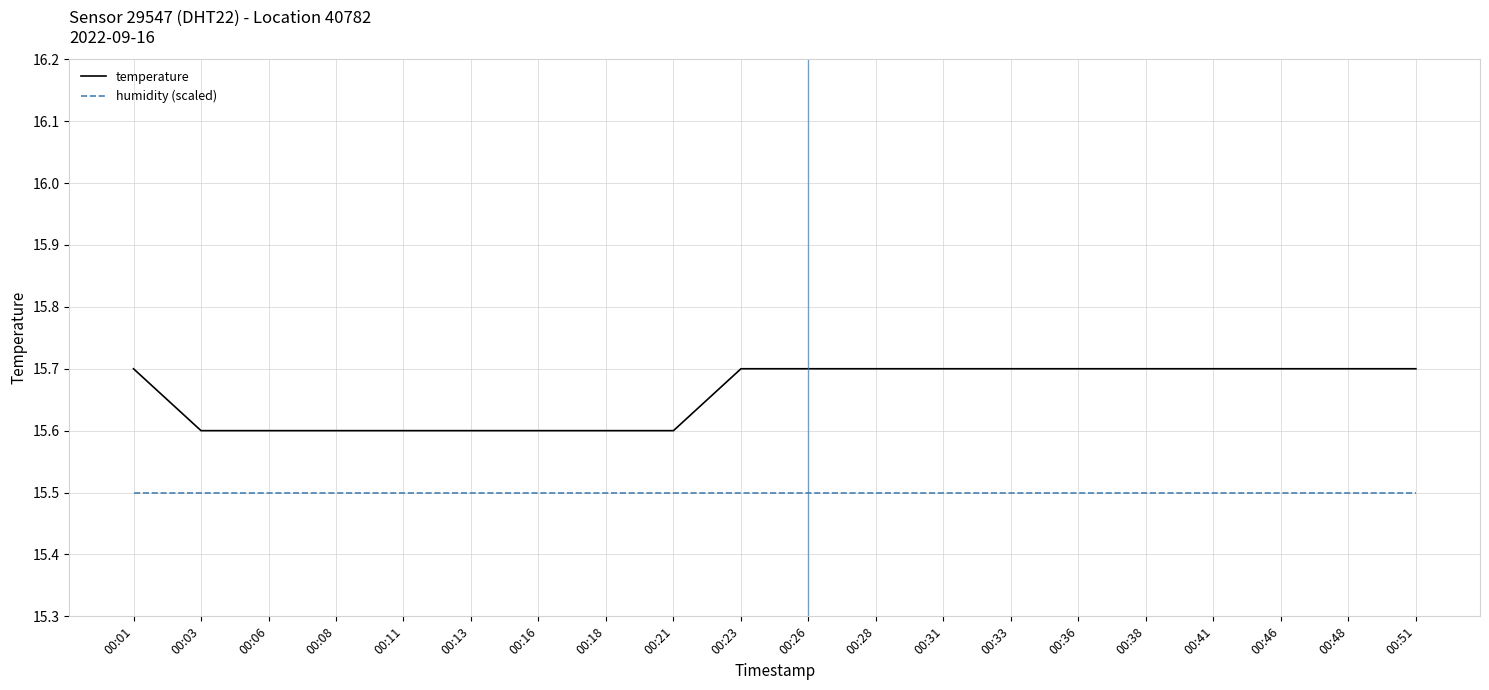

Is it true that humidity (scaled) equals 25.8 at 00:01?

False